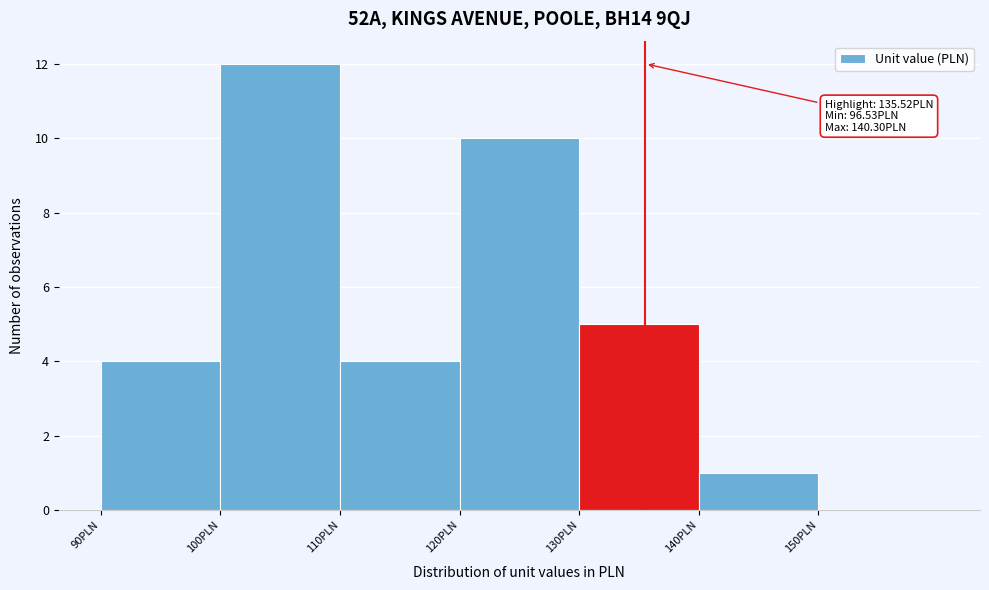

Which range on the x-axis has the tallest bar?

100 to 110